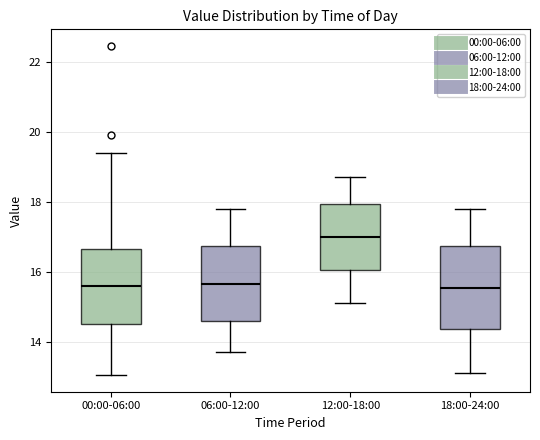

Which box is the tallest, from its lower edge to its upper edge?

18:00-24:00